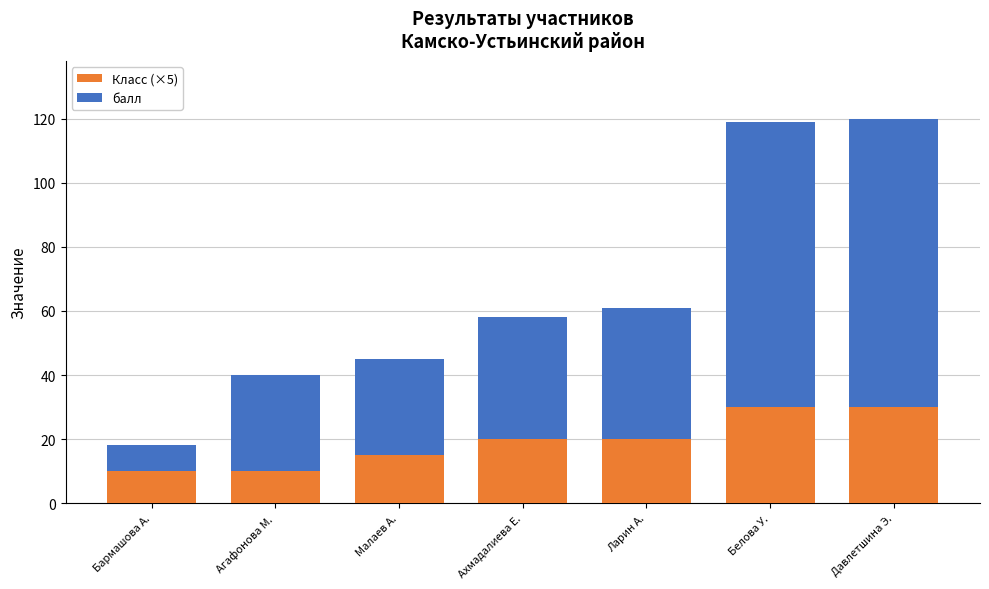

What is the difference between the second highest and minimum values in the Класс (×5) series?

20